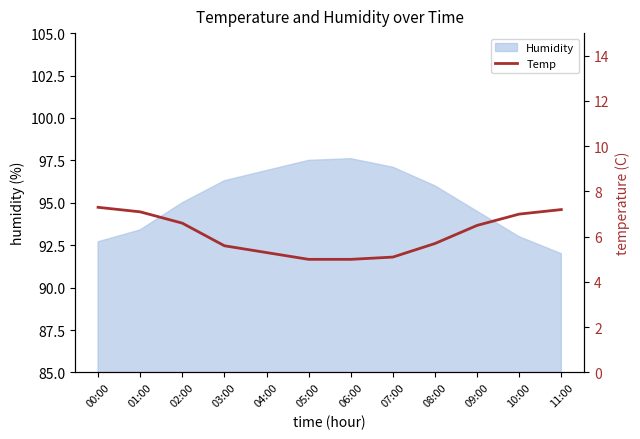

Rank the categories by value from highest to lowest.

00:00, 11:00, 01:00, 10:00, 02:00, 09:00, 08:00, 03:00, 04:00, 07:00, 05:00, 06:00